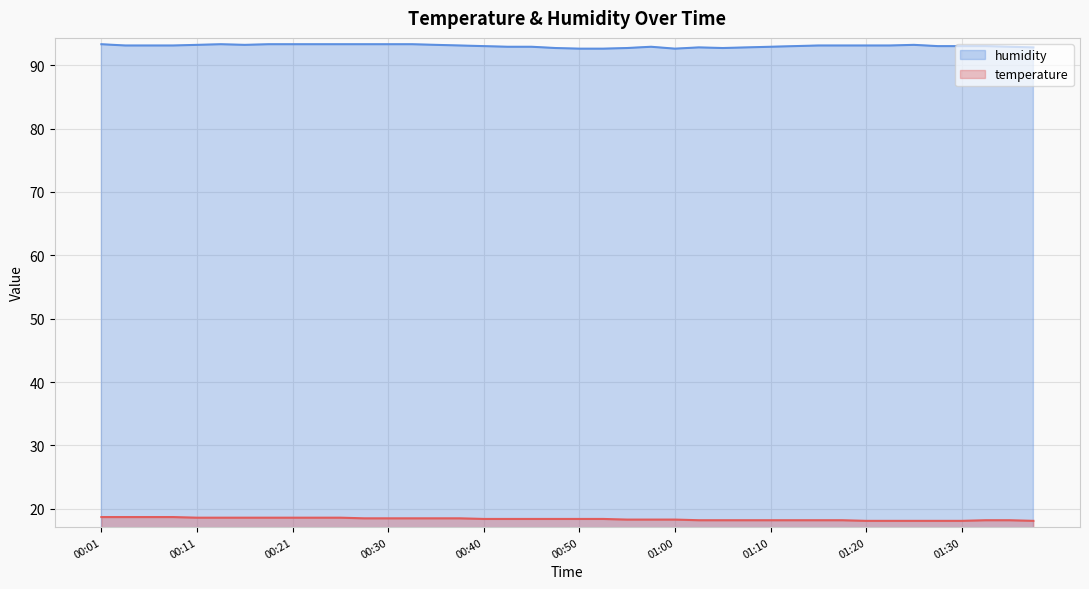

How many lines are shown in the chart?

2